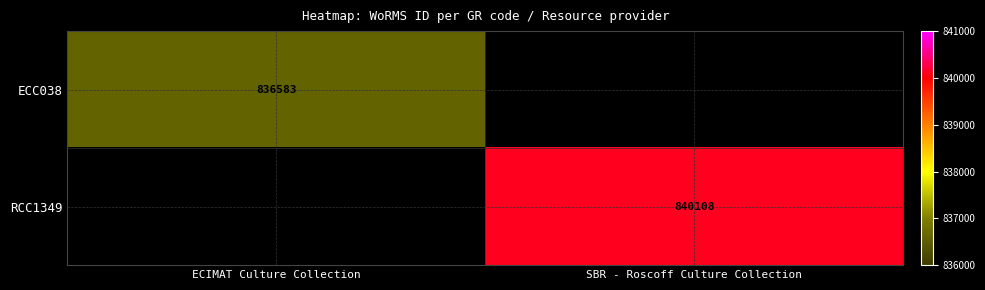

The ECC038 series shows 836583 at ECIMAT Culture Collection. True or false?

True